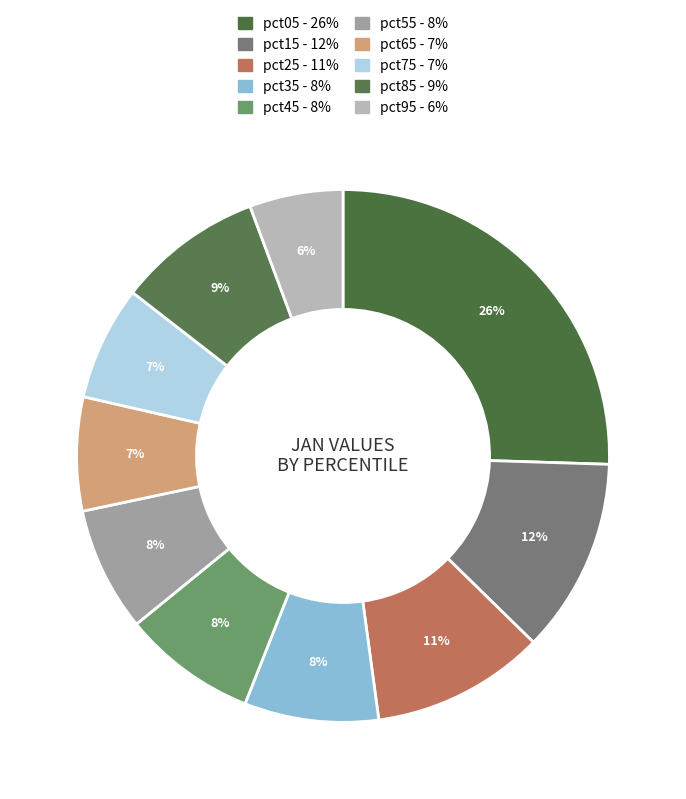

True or false: pct65 accounts for 7% of the total.

True